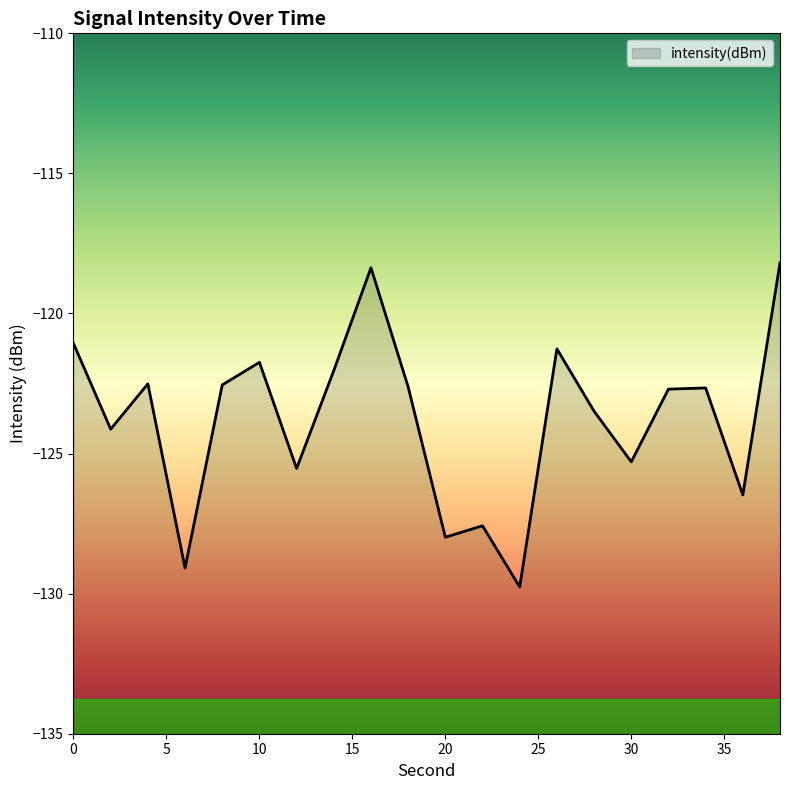

How many lines are shown in the chart?

1